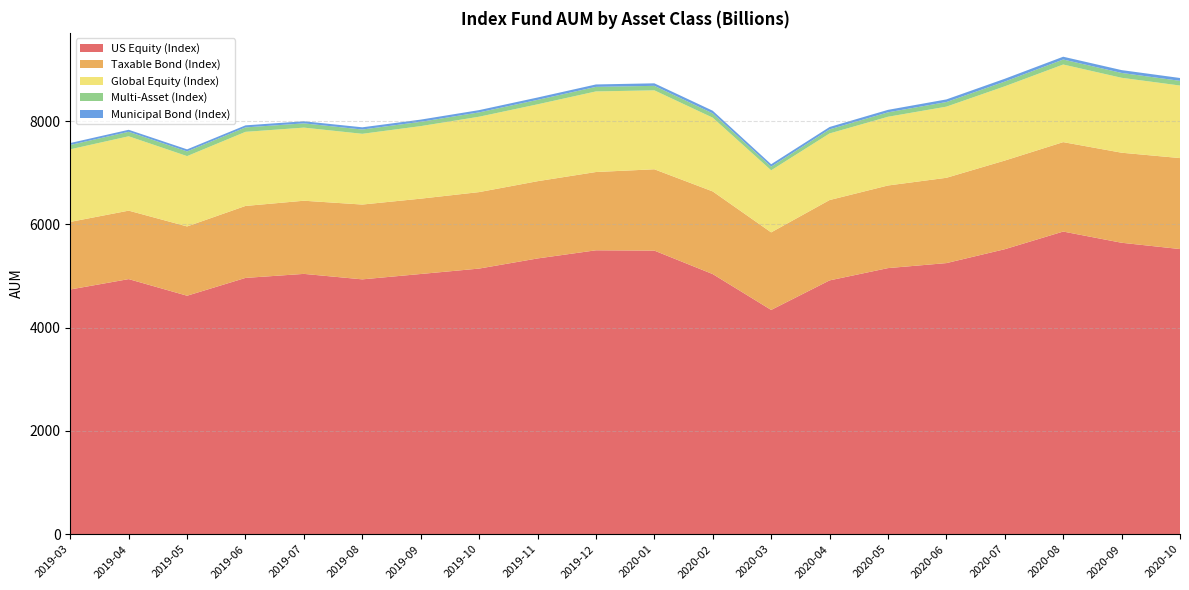

Reading right to left, transcribe all the data shown in this chart.

US Equity (Index): 2020-10=5523	2020-09=5645	2020-08=5862	2020-07=5520	2020-06=5251	2020-05=5154	2020-04=4916	2020-03=4344	2020-02=5038	2020-01=5493	2019-12=5499	2019-11=5341	2019-10=5145	2019-09=5040	2019-08=4936	2019-07=5042	2019-06=4964	2019-05=4619	2019-04=4941	2019-03=4740
Taxable Bond (Index): 2020-10=1762	2020-09=1744	2020-08=1732	2020-07=1717	2020-06=1652	2020-05=1600	2020-04=1556	2020-03=1502	2020-02=1601	2020-01=1575	2019-12=1516	2019-11=1496	2019-10=1481	2019-09=1459	2019-08=1449	2019-07=1417	2019-06=1394	2019-05=1342	2019-04=1326	2019-03=1309
Global Equity (Index): 2020-10=1405	2020-09=1451	2020-08=1503	2020-07=1438	2020-06=1378	2020-05=1331	2020-04=1290	2020-03=1202	2020-02=1428	2020-01=1529	2019-12=1561	2019-11=1489	2019-10=1460	2019-09=1405	2019-08=1370	2019-07=1416	2019-06=1435	2019-05=1362	2019-04=1440	2019-03=1406
Multi-Asset (Index): 2020-10=91	2020-09=94	2020-08=97	2020-07=92	2020-06=89	2020-05=86	2020-04=79	2020-03=71	2020-02=84	2020-01=87	2019-12=88	2019-11=86	2019-10=84	2019-09=83	2019-08=83	2019-07=82	2019-06=86	2019-05=91	2019-04=87	2019-03=84
Municipal Bond (Index): 2020-10=55	2020-09=55	2020-08=54	2020-07=54	2020-06=51	2020-05=48	2020-04=46	2020-03=47	2020-02=51	2020-01=49	2019-12=47	2019-11=46	2019-10=44	2019-09=43	2019-08=43	2019-07=41	2019-06=40	2019-05=40	2019-04=39	2019-03=38